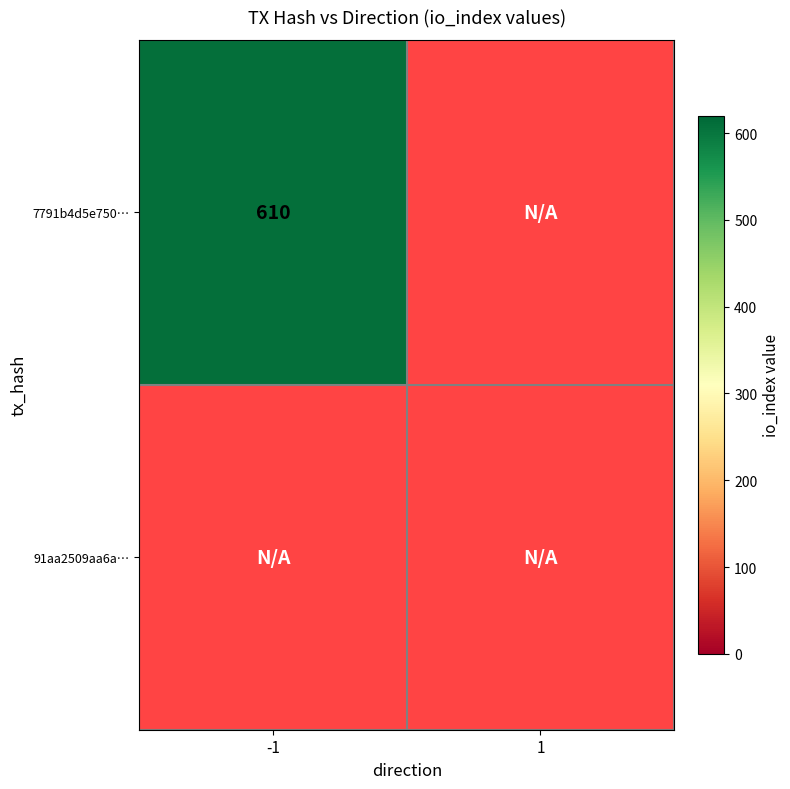

List the series in order of their peak value, lowest first.

91aa2509aa6ab864c5611238709ab9a2fd0db85, 7791b4d5e7507a39fd32b4152aa02fd09cb68b1